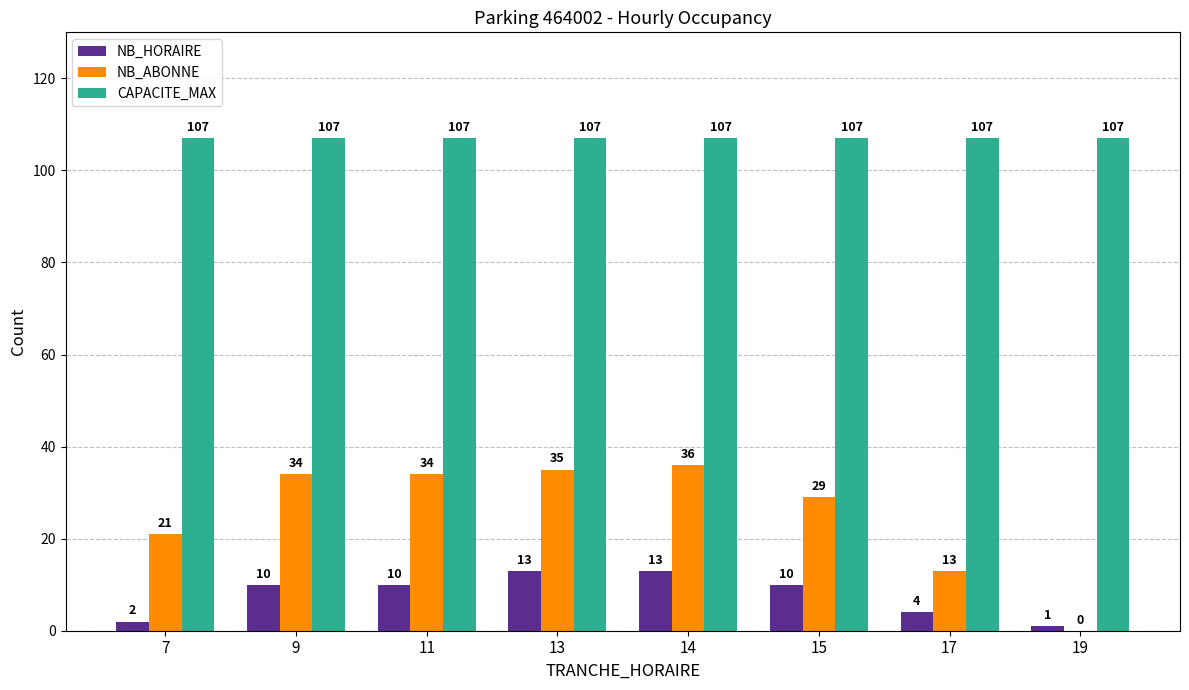

What is the approximate value of NB_HORAIRE at 9, to the nearest 10?

10